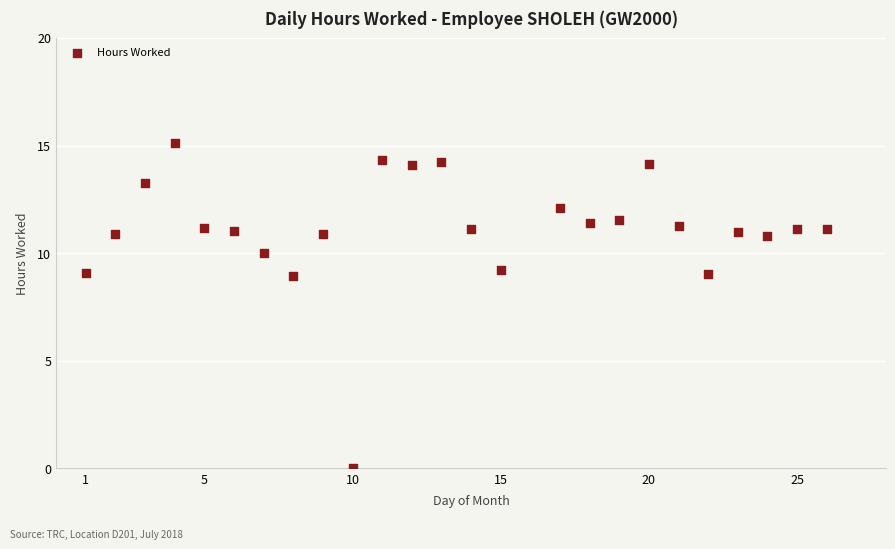

What is the range of Y values (max minus min)?

15.1